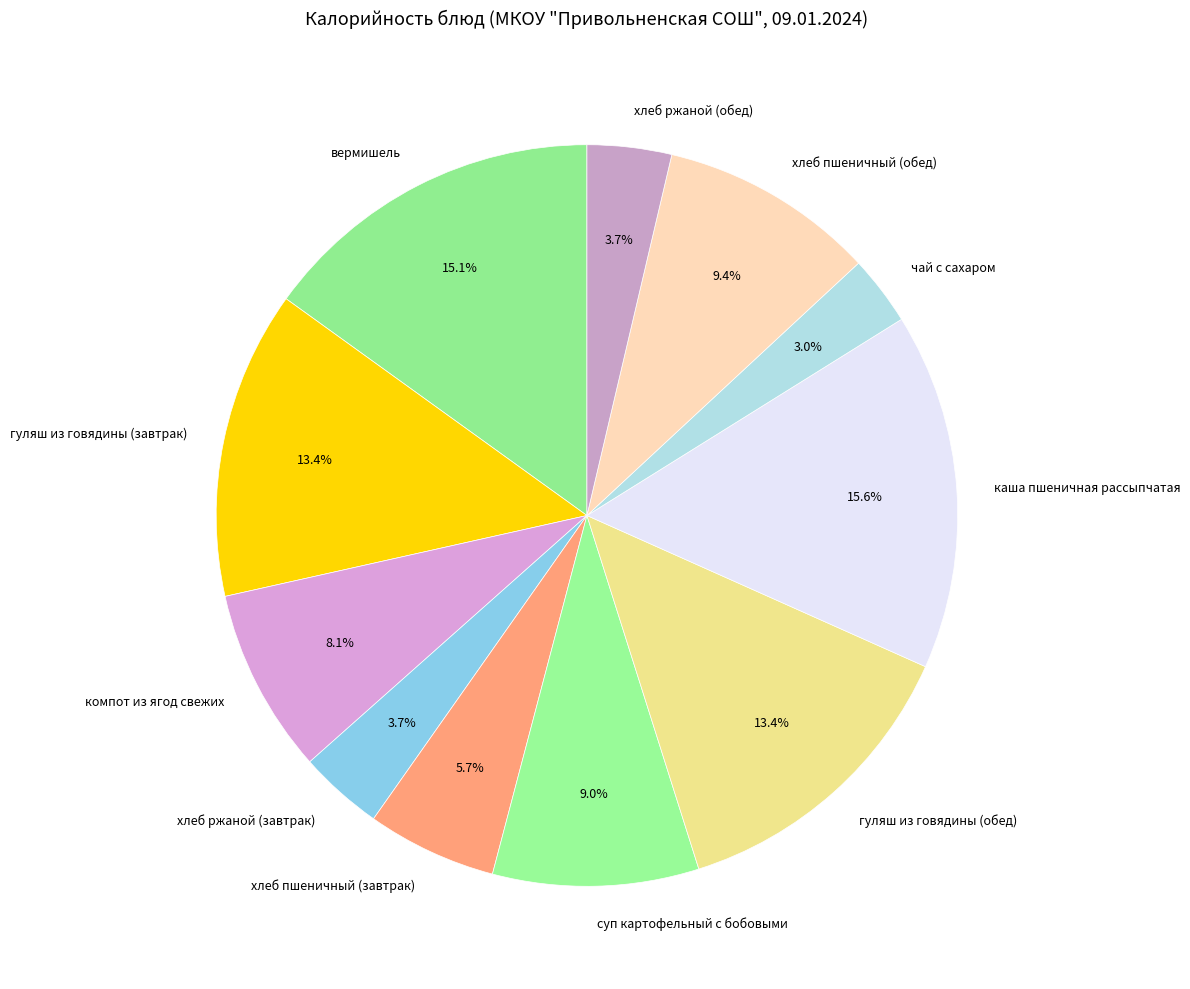

To the nearest percent, what percentage of the pie is хлеб пшеничный (обед)?

9%